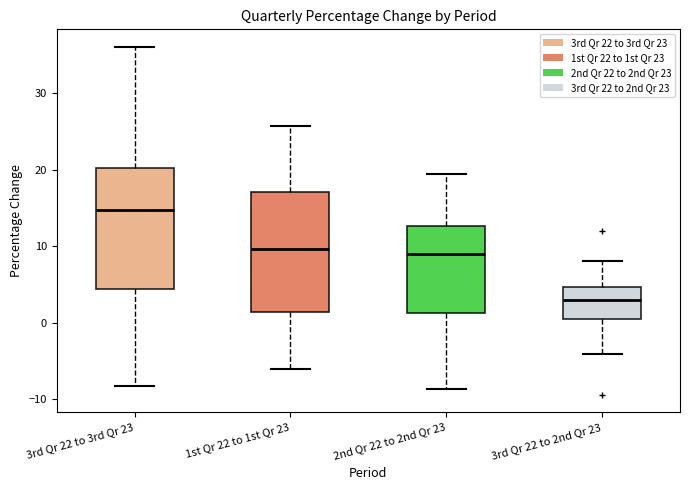

Which box has the highest median line?

3rd Qr 22 to 3rd Qr 23